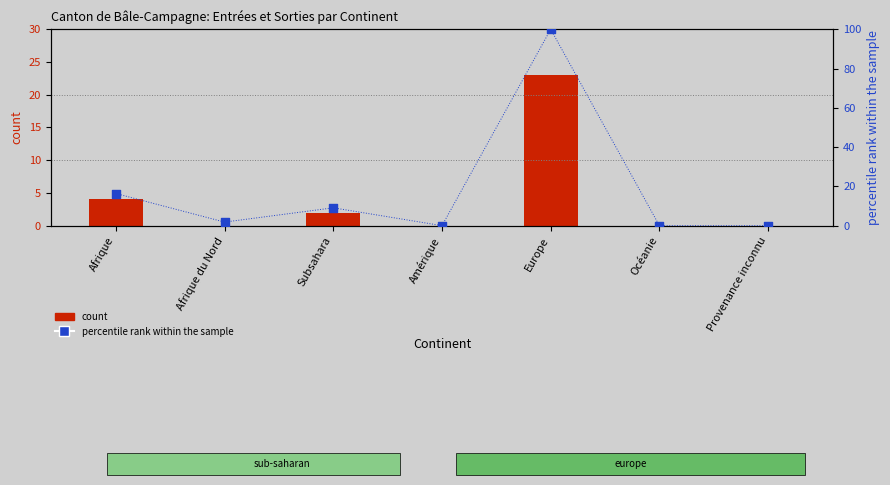

Which series reaches the minimum Y coordinate?

count